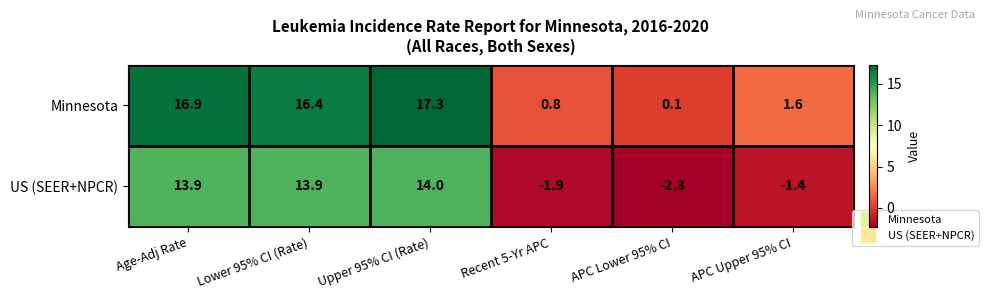

How many values in US (SEER+NPCR) are below zero?

3